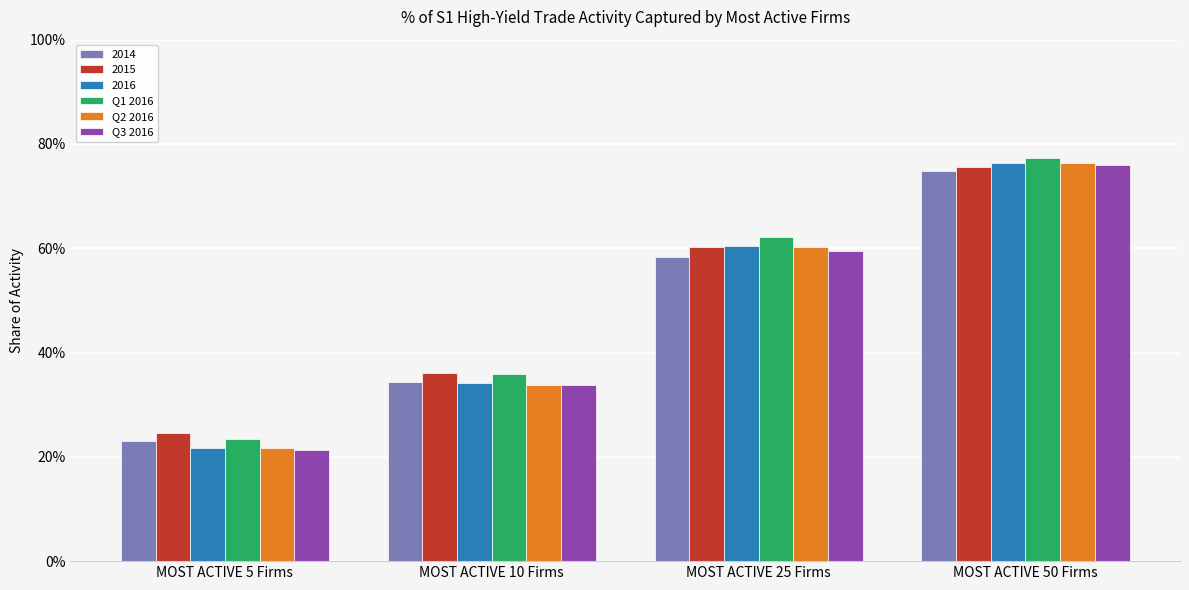

Are the bars horizontal?

No